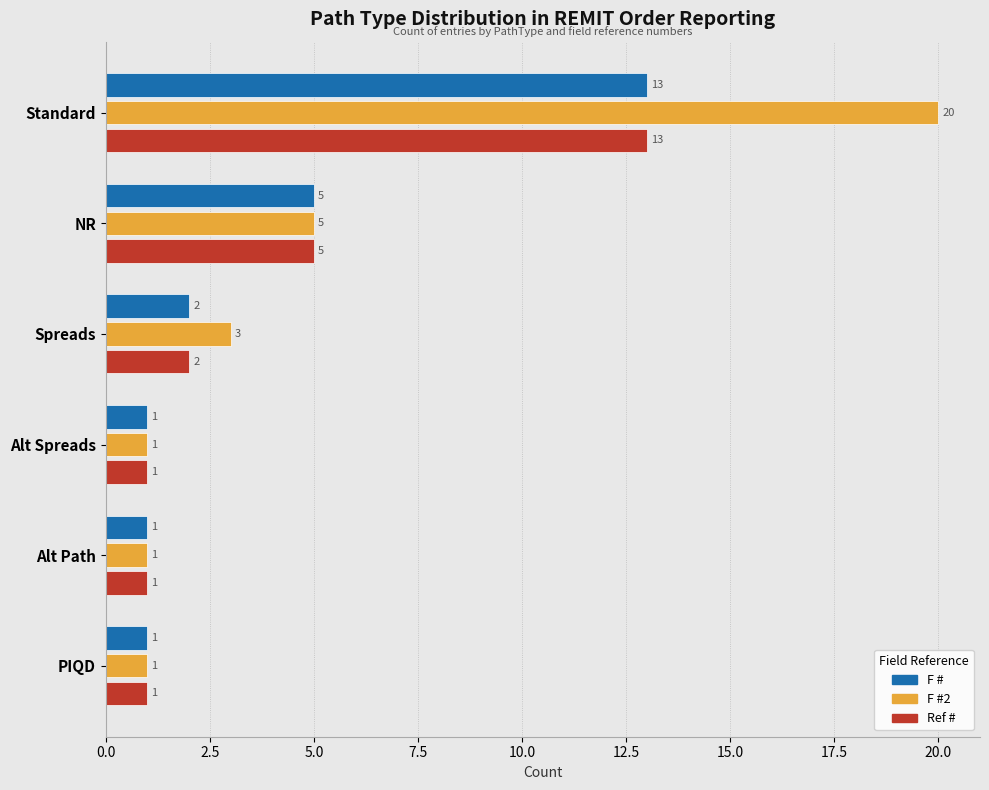

What is the difference between the maximum and minimum values in the Ref # series?

12